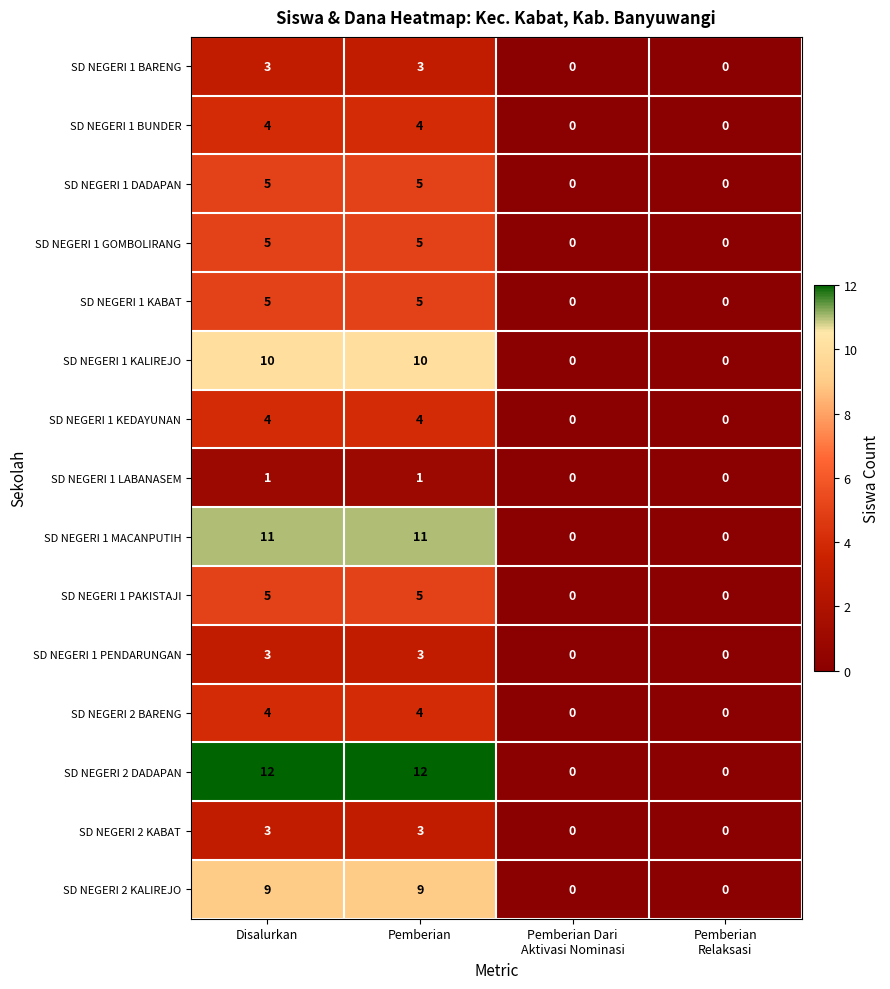

How many SD NEGERI 1 PAKISTAJI values are between 0 and 5?

4